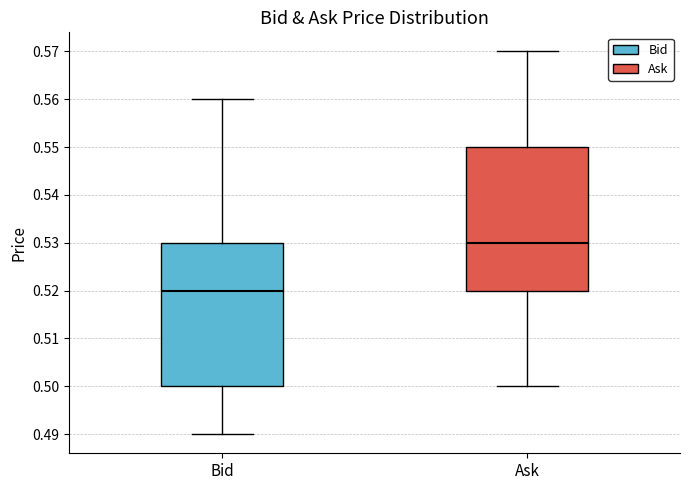

Which box has the highest median line?

Ask